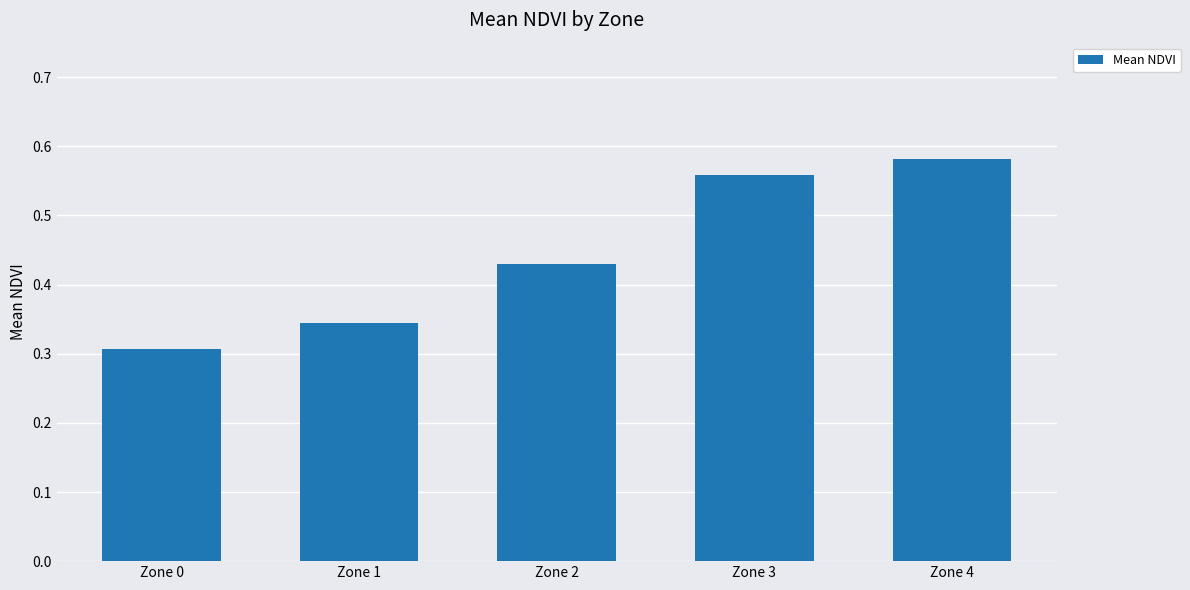

True or false: the data shows 0.3 at Zone 0.

True